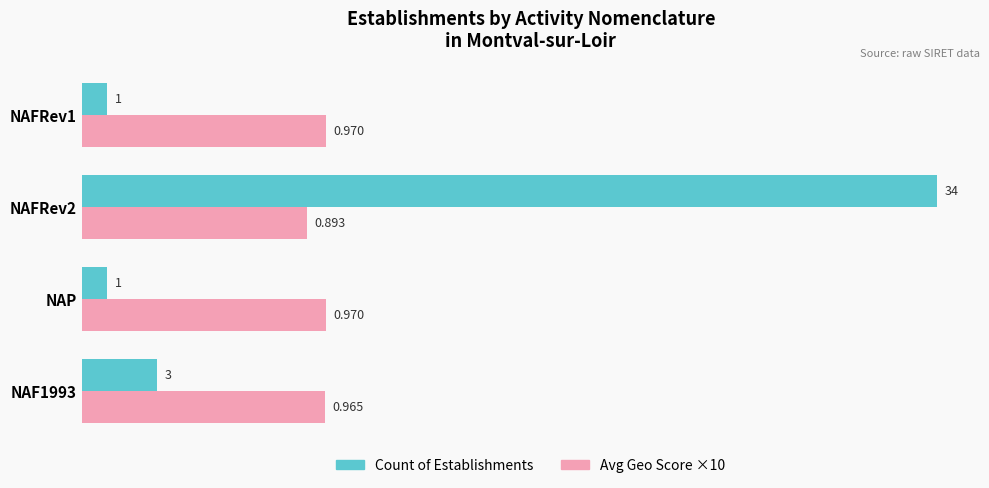

Which series changed the most between NAFRev2 and NAFRev1?

Count of Establishments